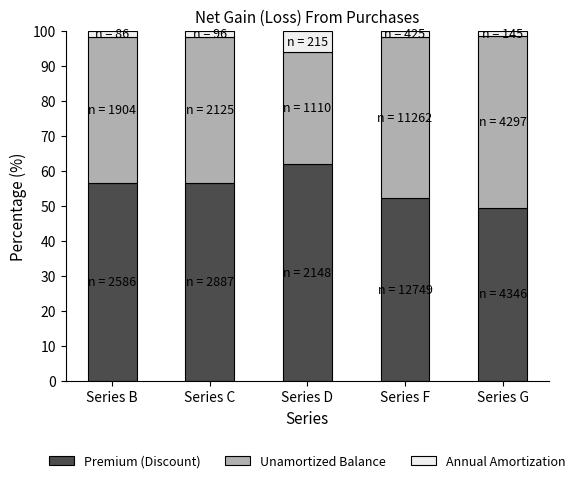

Which category has the lowest value in the Premium (Discount) series?

Series G